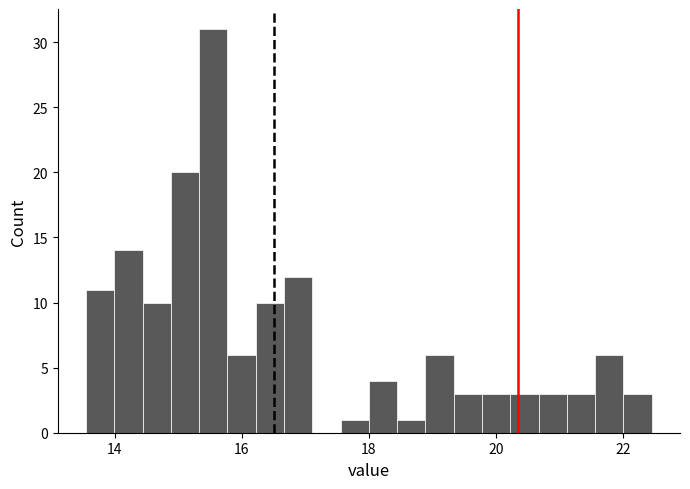

Read against the x-axis, roughly where is the centre of the tallest bar?

15.6